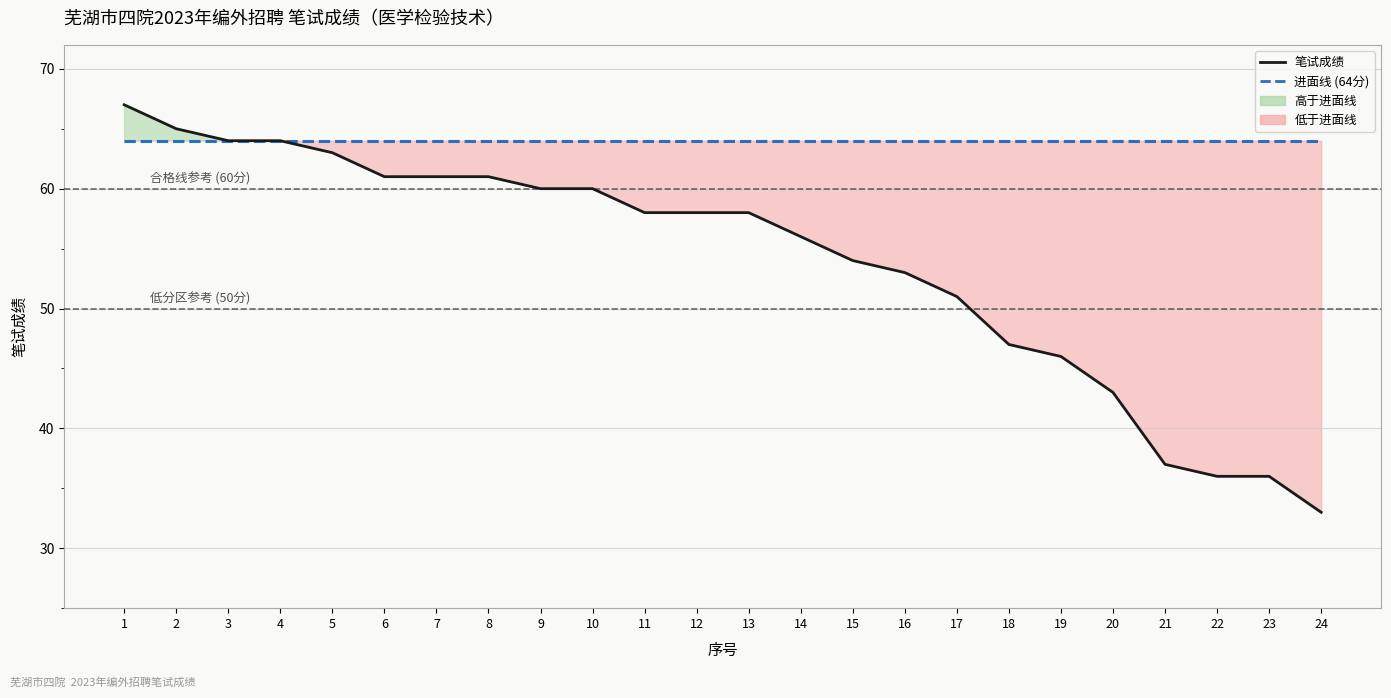

Reading right to left, extract all data points from this chart.

笔试成绩: 24=33	23=36	22=36	21=37	20=43	19=46	18=47	17=51	16=53	15=54	14=56	13=58	12=58	11=58	10=60	9=60	8=61	7=61	6=61	5=63	4=64	3=64	2=65	1=67
进面线 (64分): 24=64	23=64	22=64	21=64	20=64	19=64	18=64	17=64	16=64	15=64	14=64	13=64	12=64	11=64	10=64	9=64	8=64	7=64	6=64	5=64	4=64	3=64	2=64	1=64